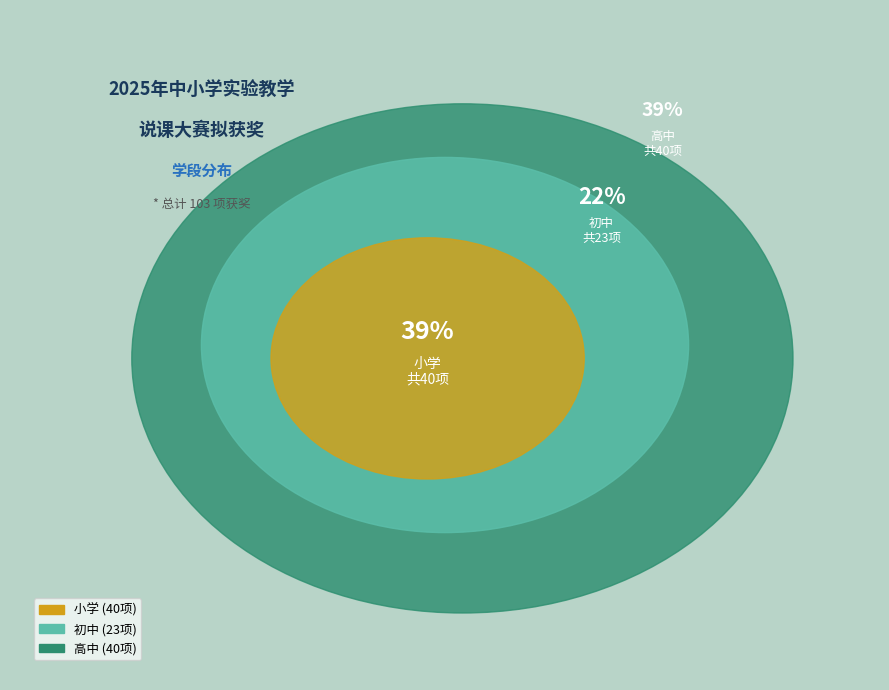

Which category has the biggest portion of the pie?

高中